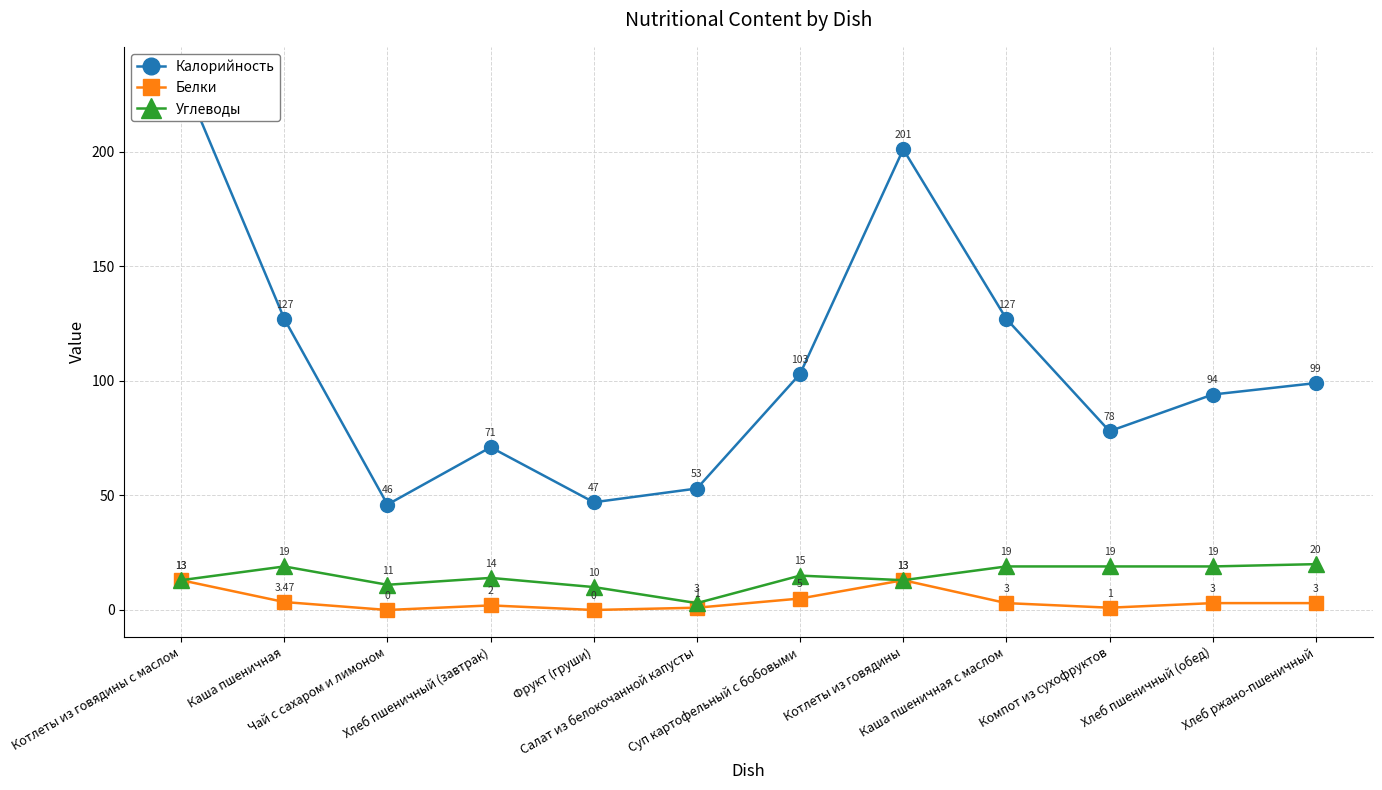

What is the minimum value for Калорийность?

46.0